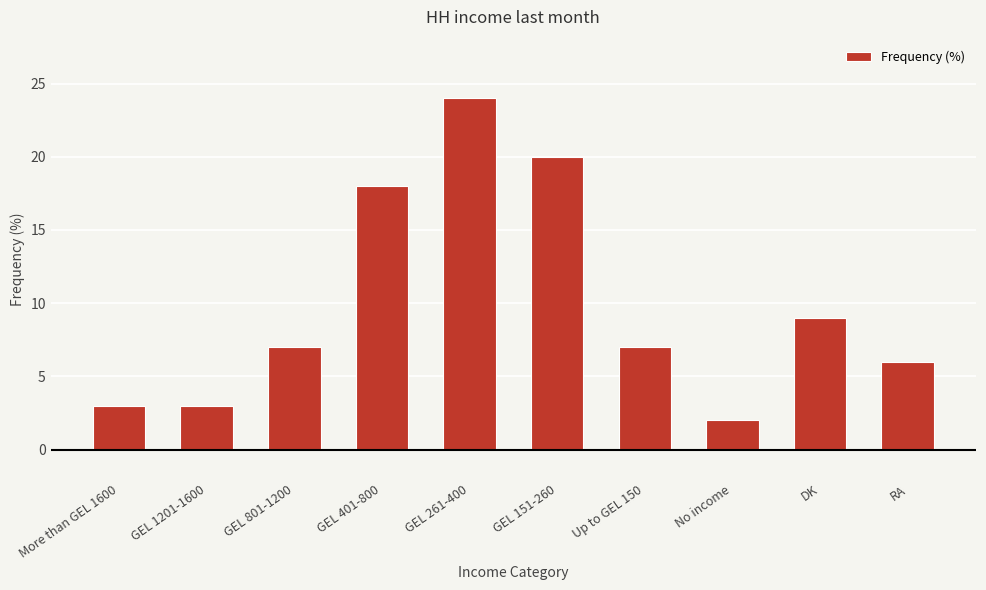

What is the sum of the values at GEL 401-800 and No income?

20